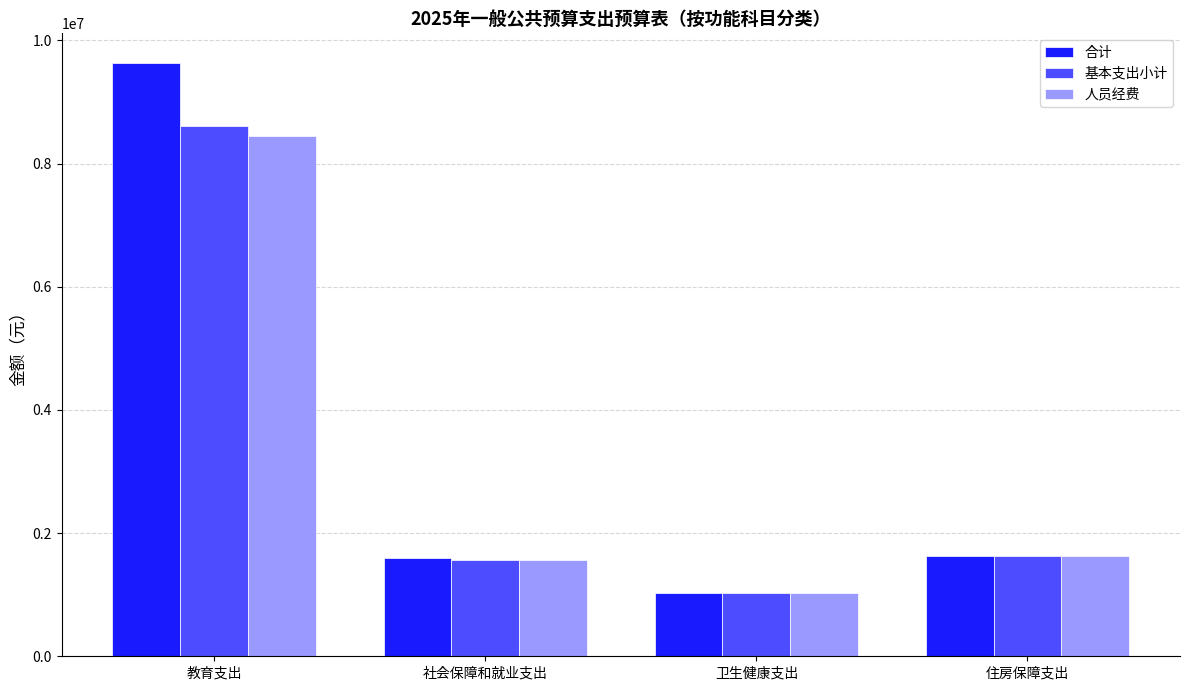

What are all the series names shown in the legend?

合计, 基本支出小计, 人员经费